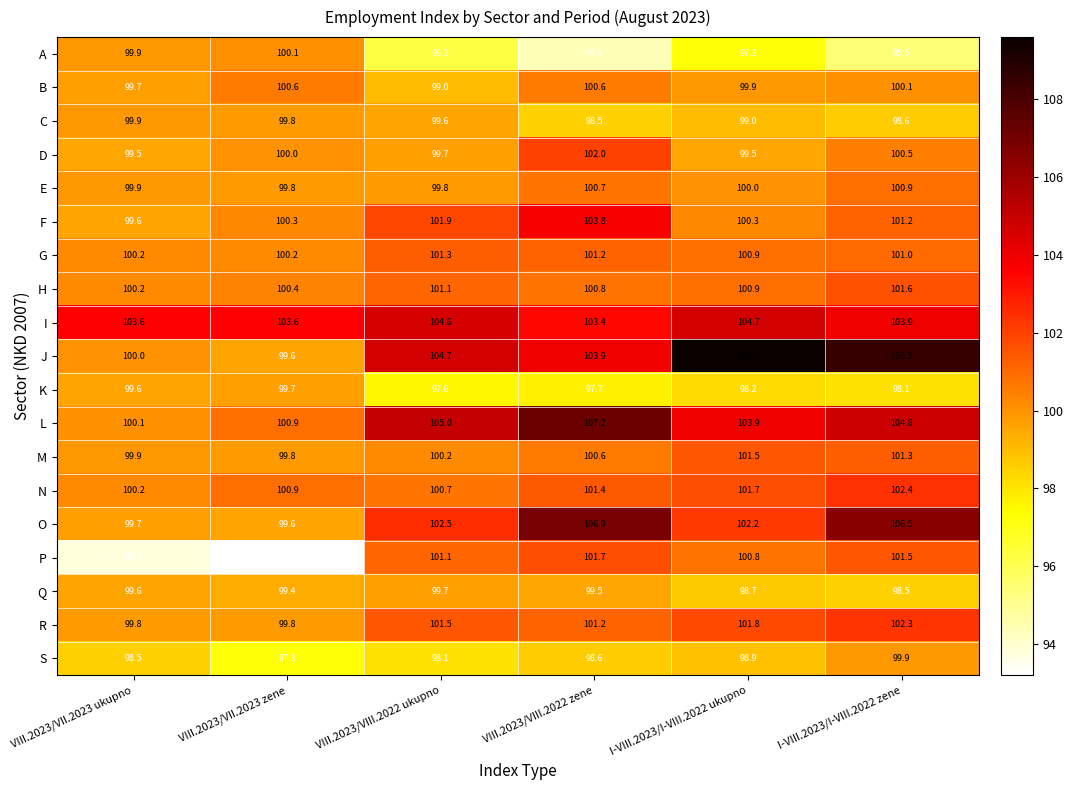

Where does the B series first go above 100?

VIII.2023/VII.2023 zene